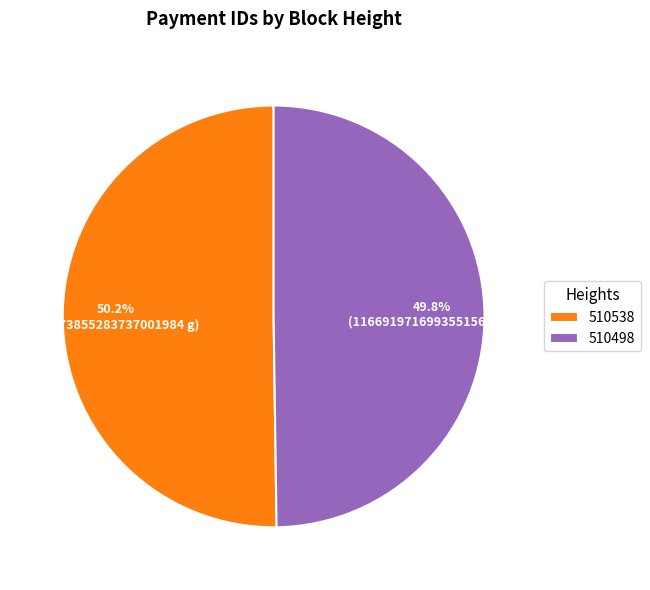

True or false: 510498 accounts for 41% of the total.

False